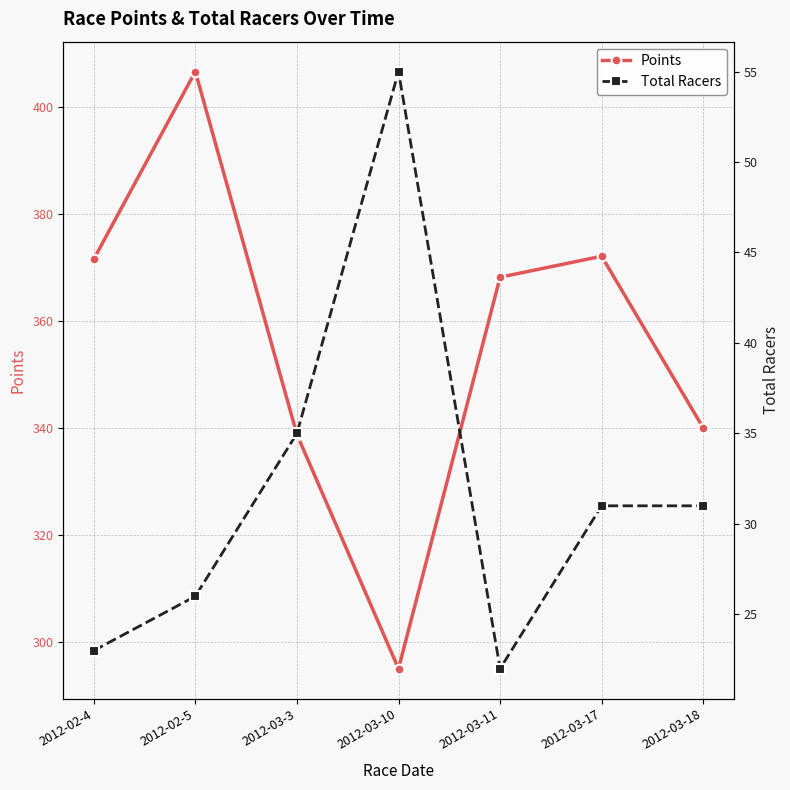

Which series has the largest total across all categories?

Points